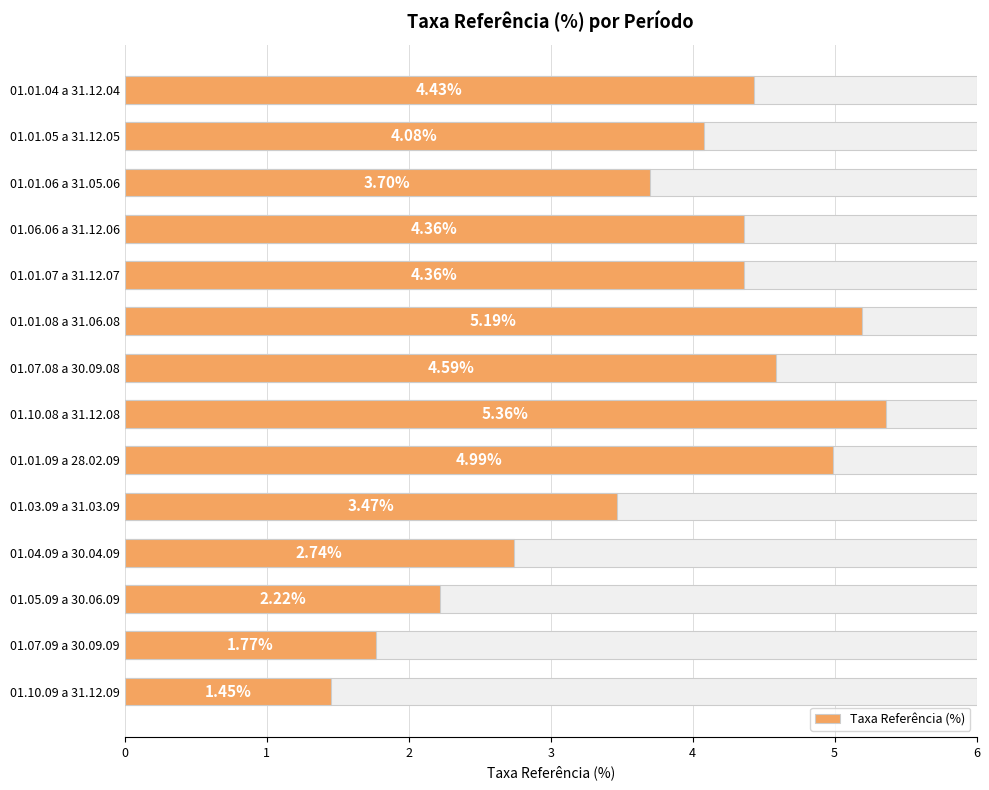

What is the maximum value shown in the chart?

5.4